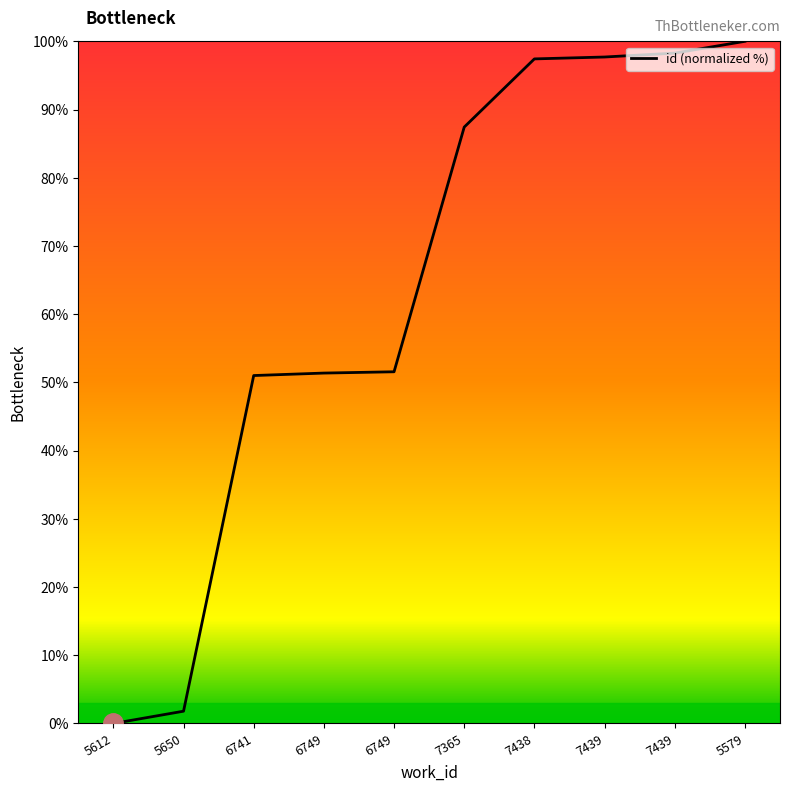

How many positive values are there?

9